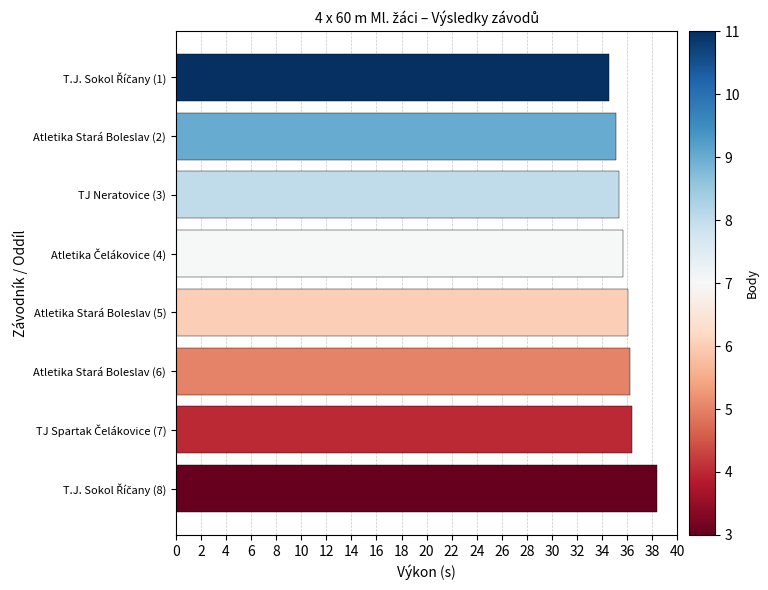

What is the difference between the maximum and minimum values?

3.9